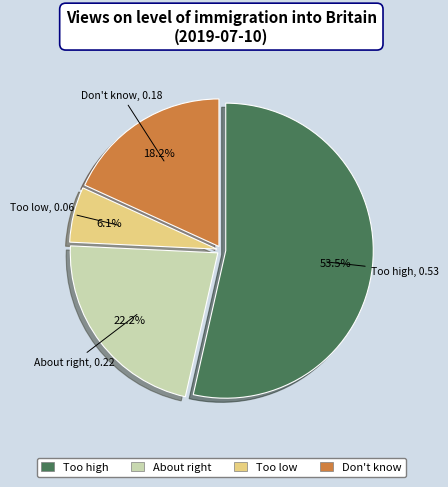

Which category has the biggest portion of the pie?

Too high